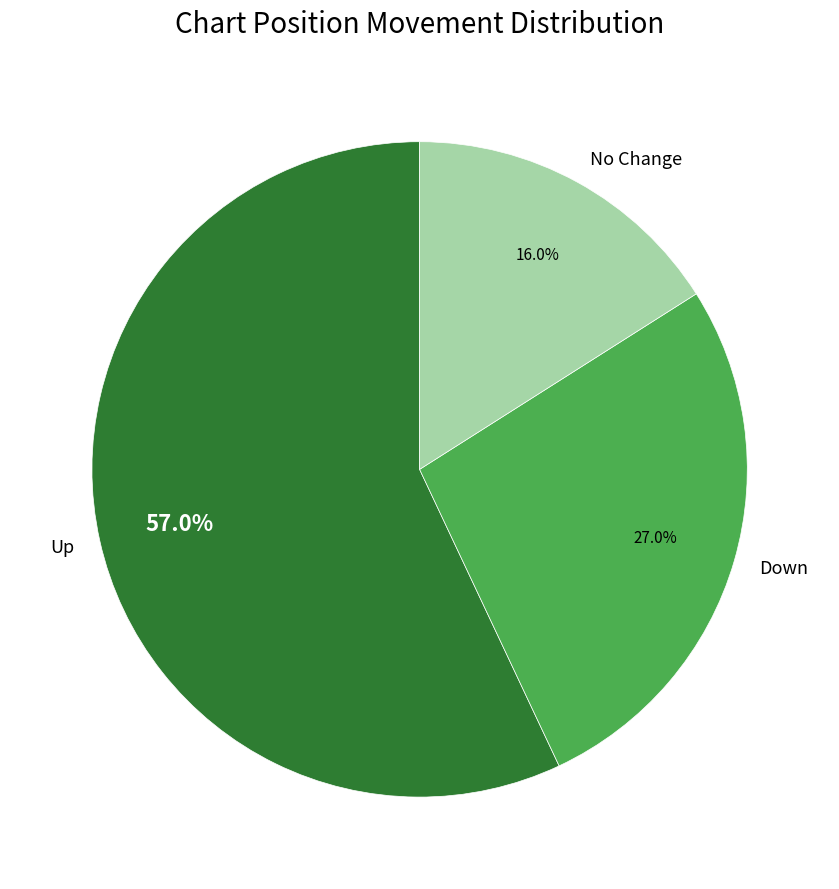

How many segments does this pie chart have?

3